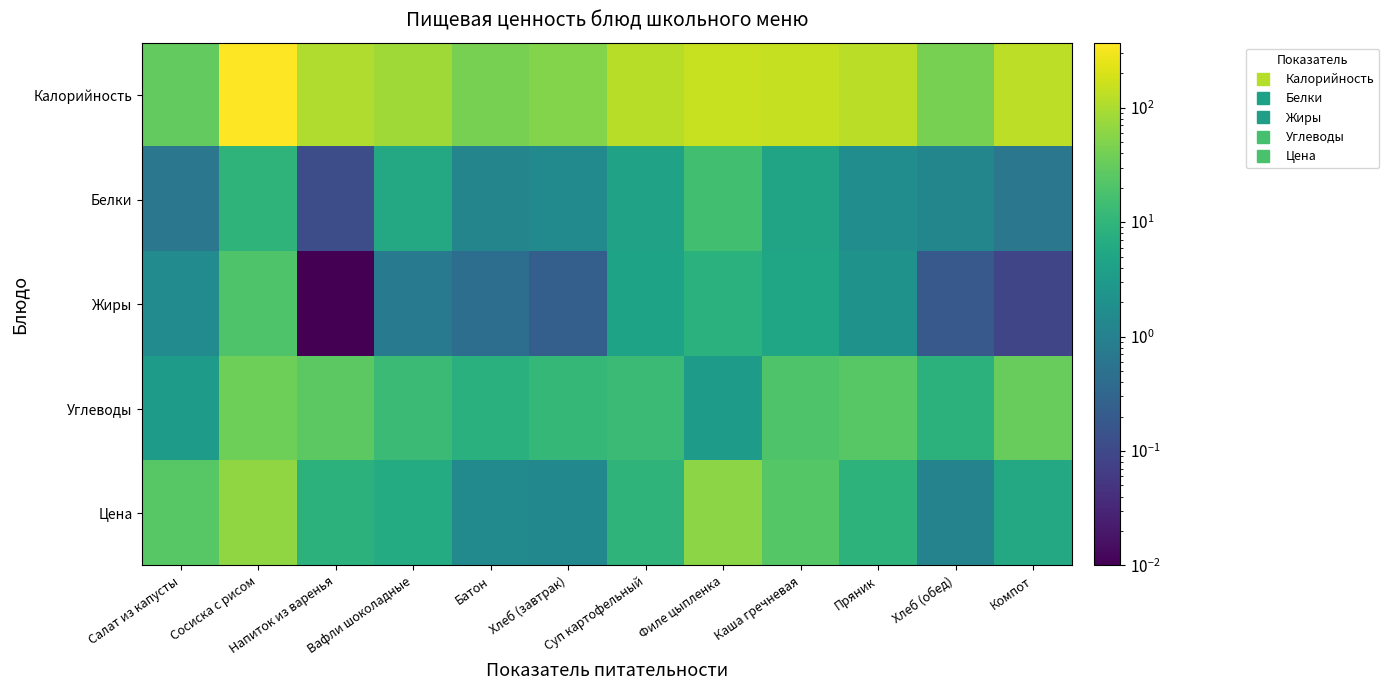

What is the total value across all series at Хлеб (обед)?

53.3